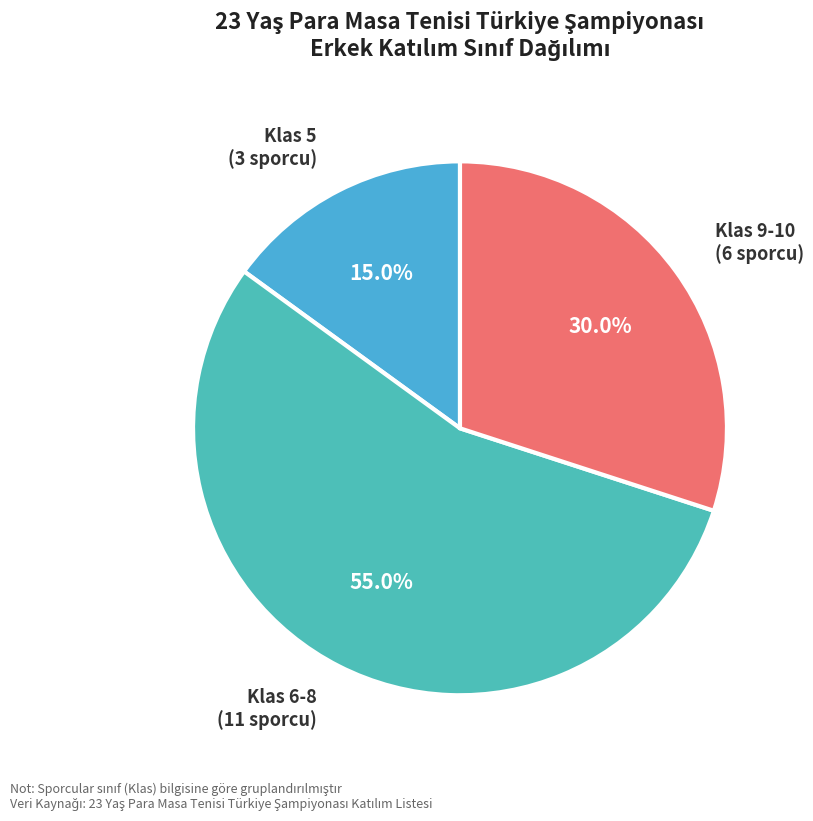

What percentage is NOT represented by Klas 5 (3 sporcu)?

85.0%